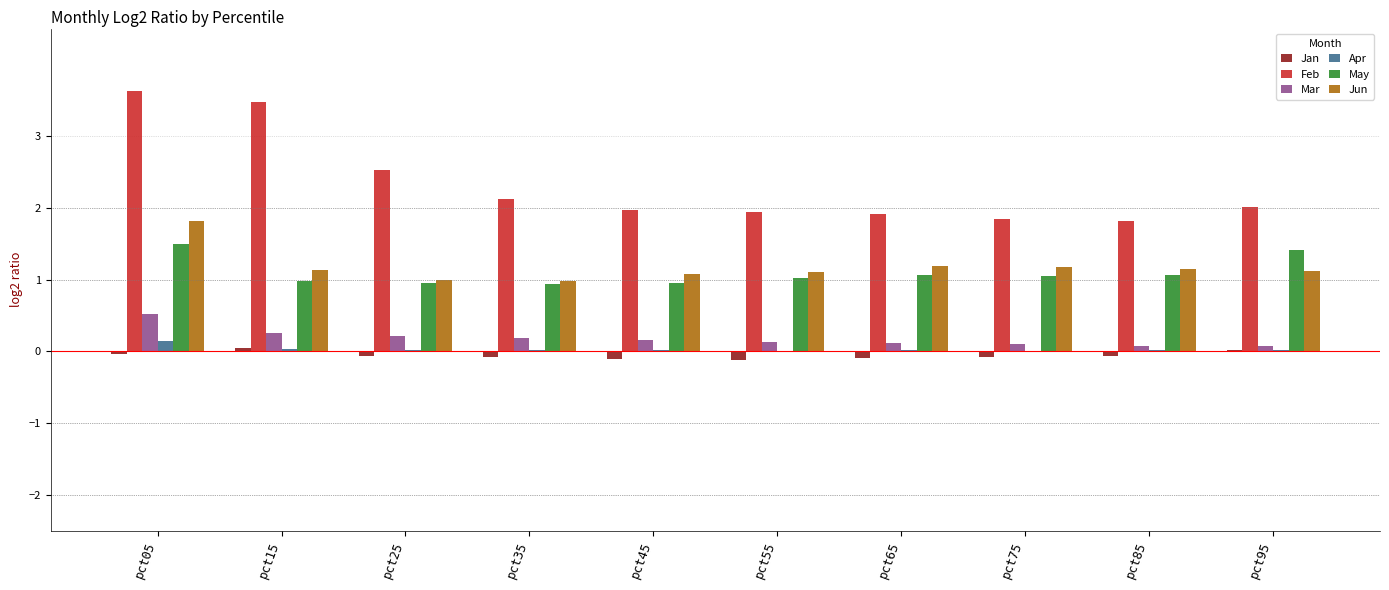

Which category has the highest value in the Mar series?

pct05